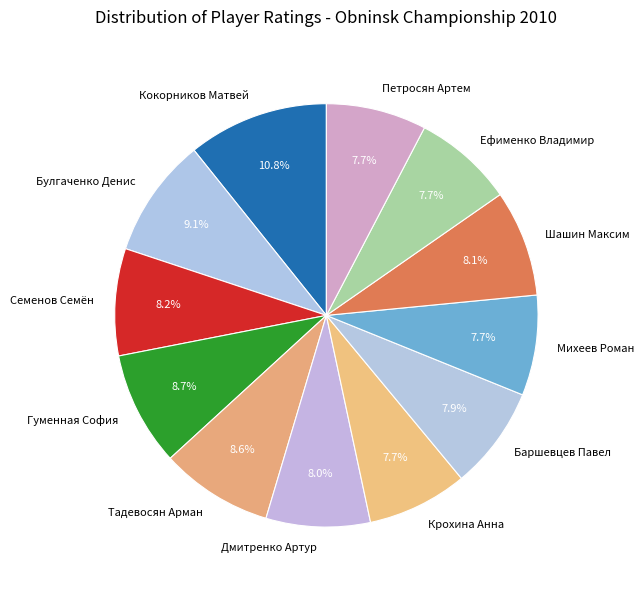

What is the ratio of the value at Шашин Максим to the value at Баршевцев Павел?

1.0